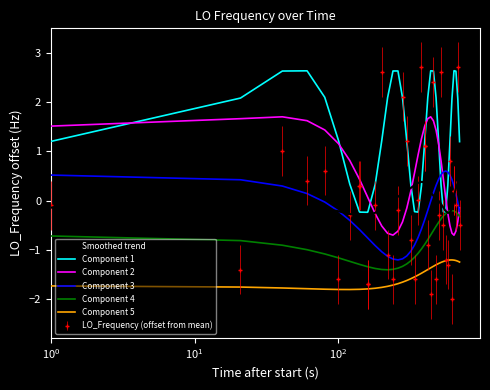

What is the maximum value for Component 1?

2.6